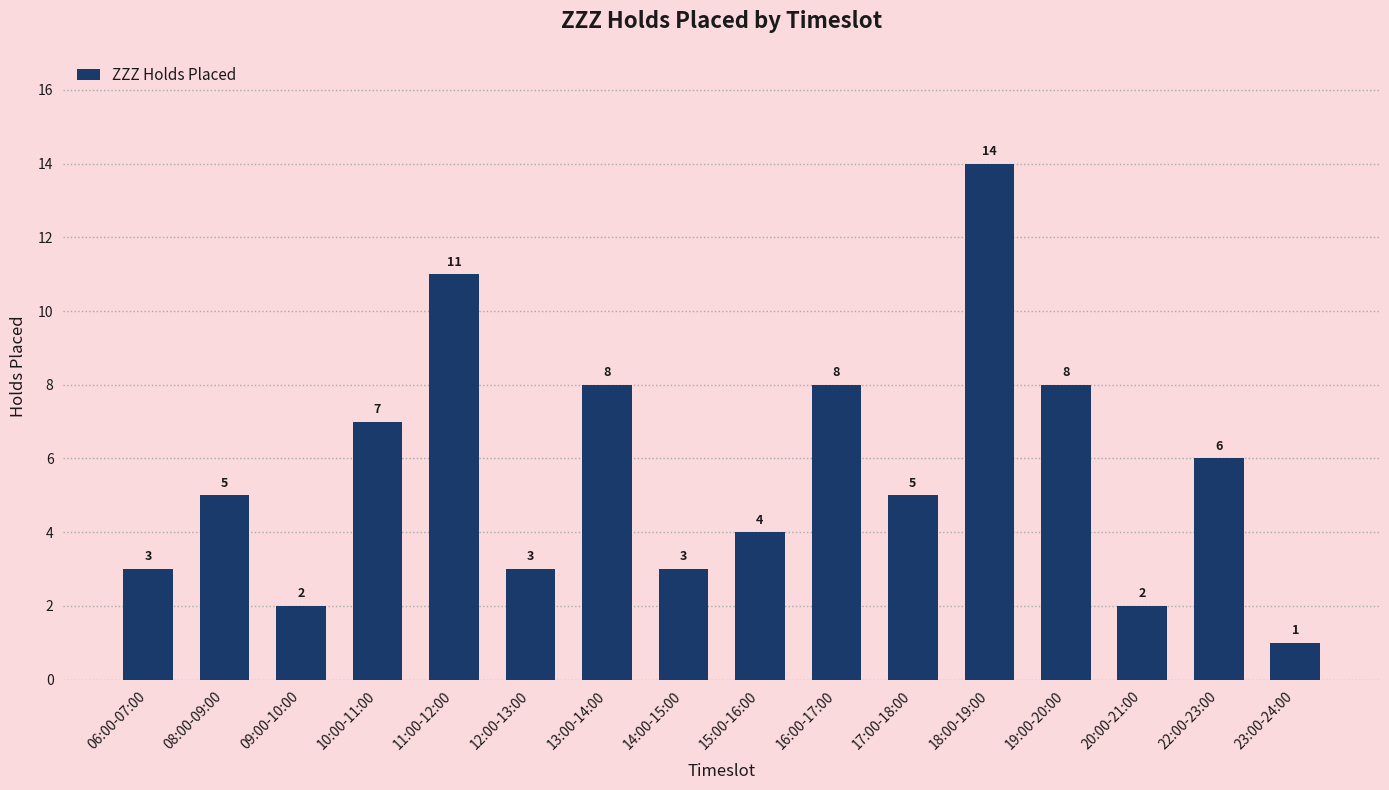

What is the label of the 14th bar from the left?

20:00-21:00